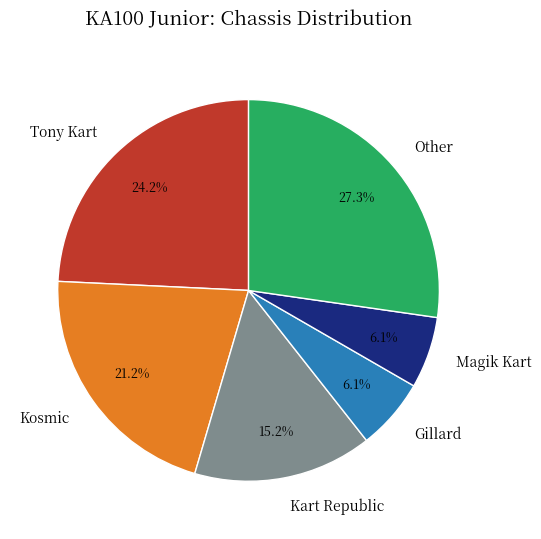

To the nearest percent, what is the average slice percentage?

17%